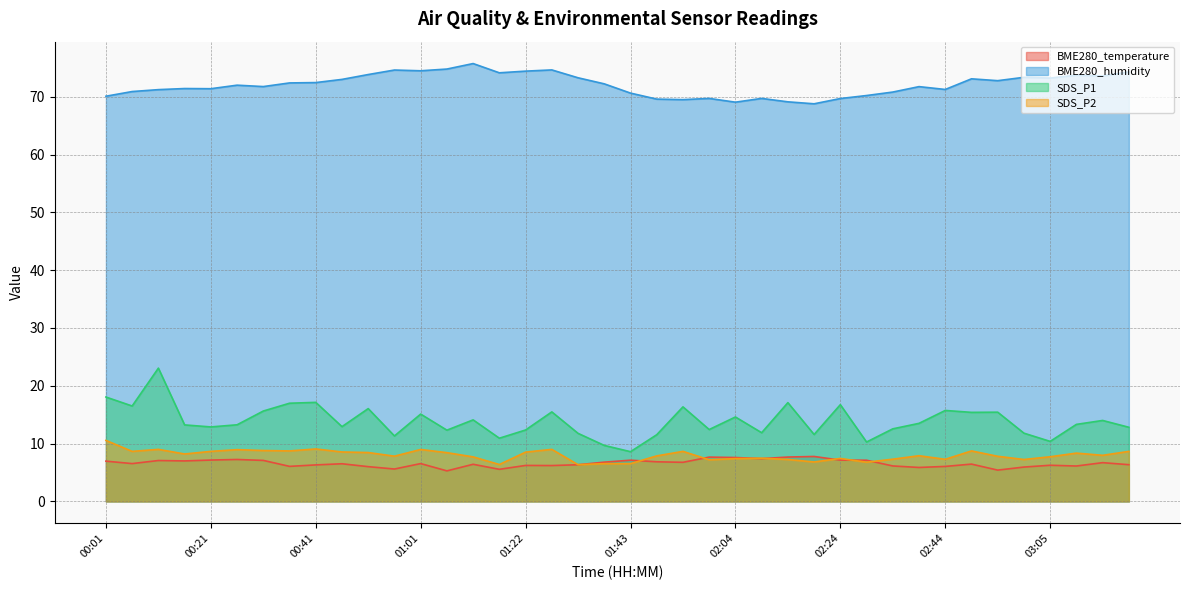

How many times do BME280_temperature and SDS_P2 cross each other?

8